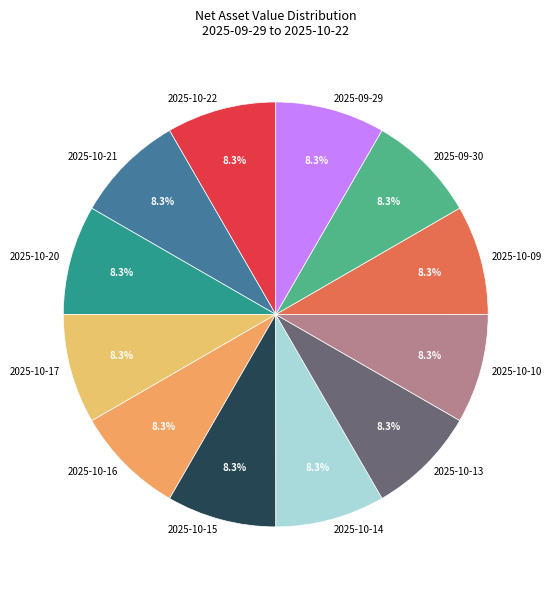

The 2025-10-22 slice represents 8% of the pie. True or false?

True